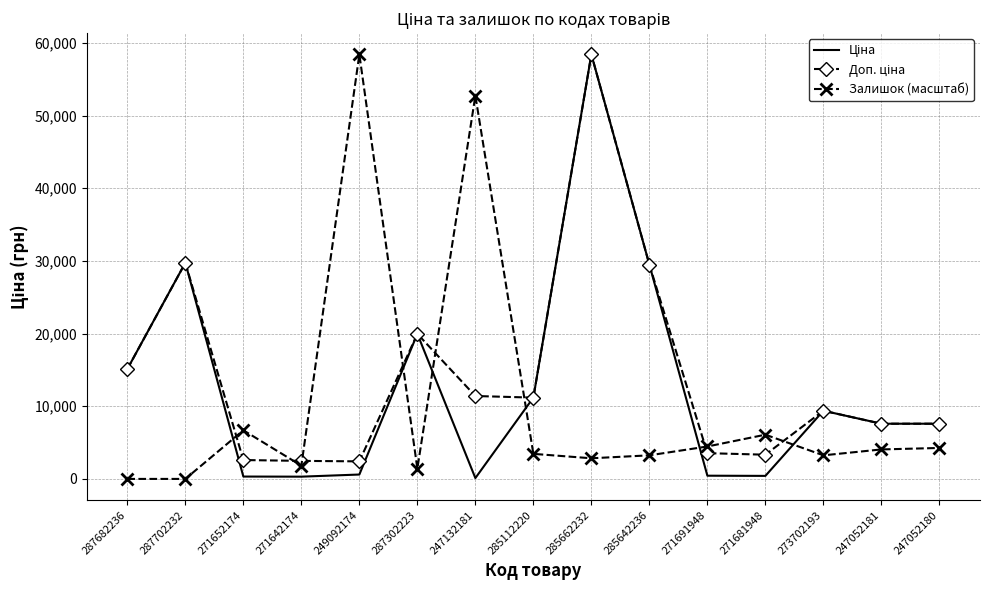

What is the total value across all series at 285642236?

62228.9